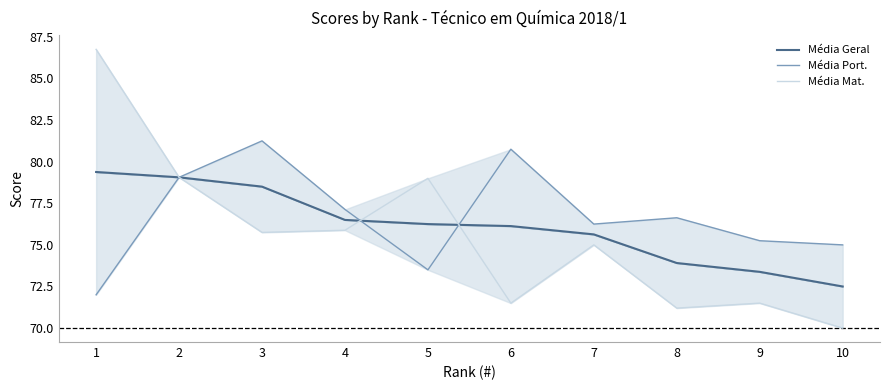

What is the sum of all Média Port. values?

766.8